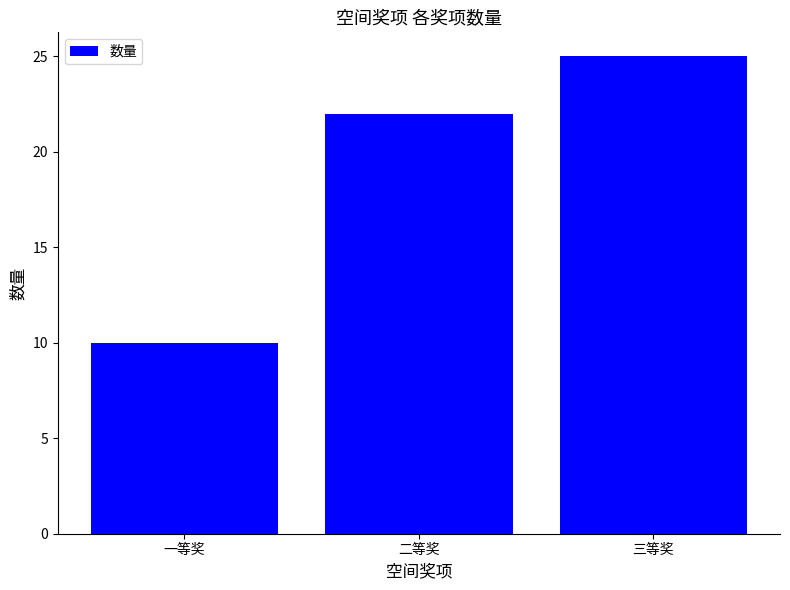

What is the value of the 3rd bar from the left?

25